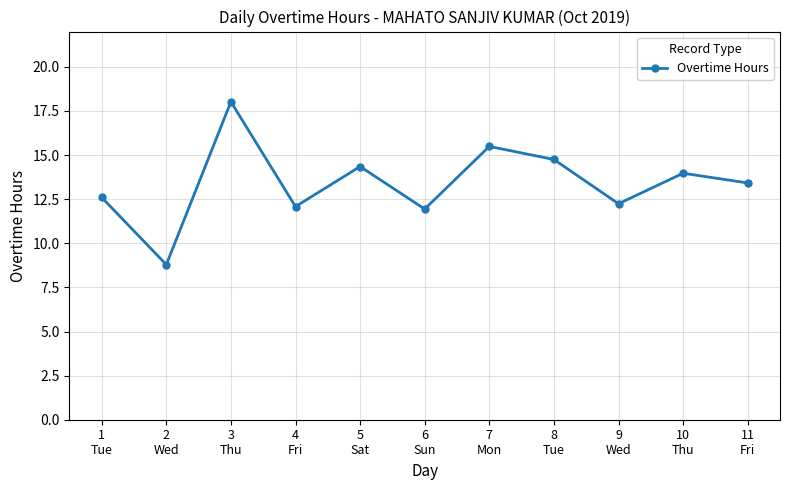

Which label corresponds to the largest value in the chart?

3
Thu